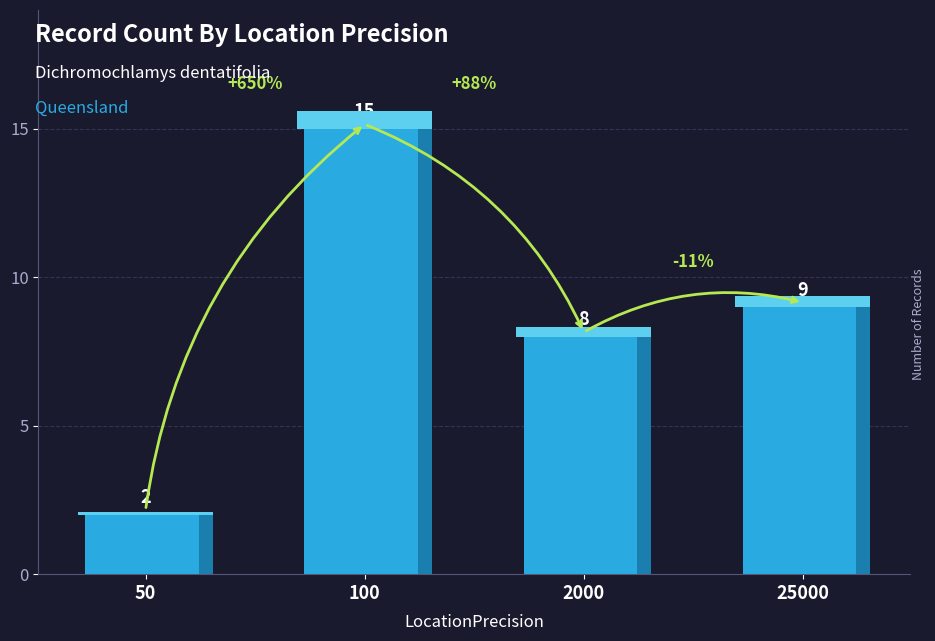

Where is the data nearest to the value 8?

2000